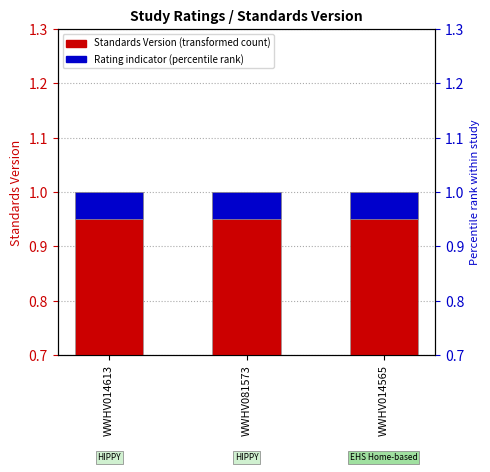

What is the sum of the Rating indicator values at WWHV014565 and WWHV014613?

0.1